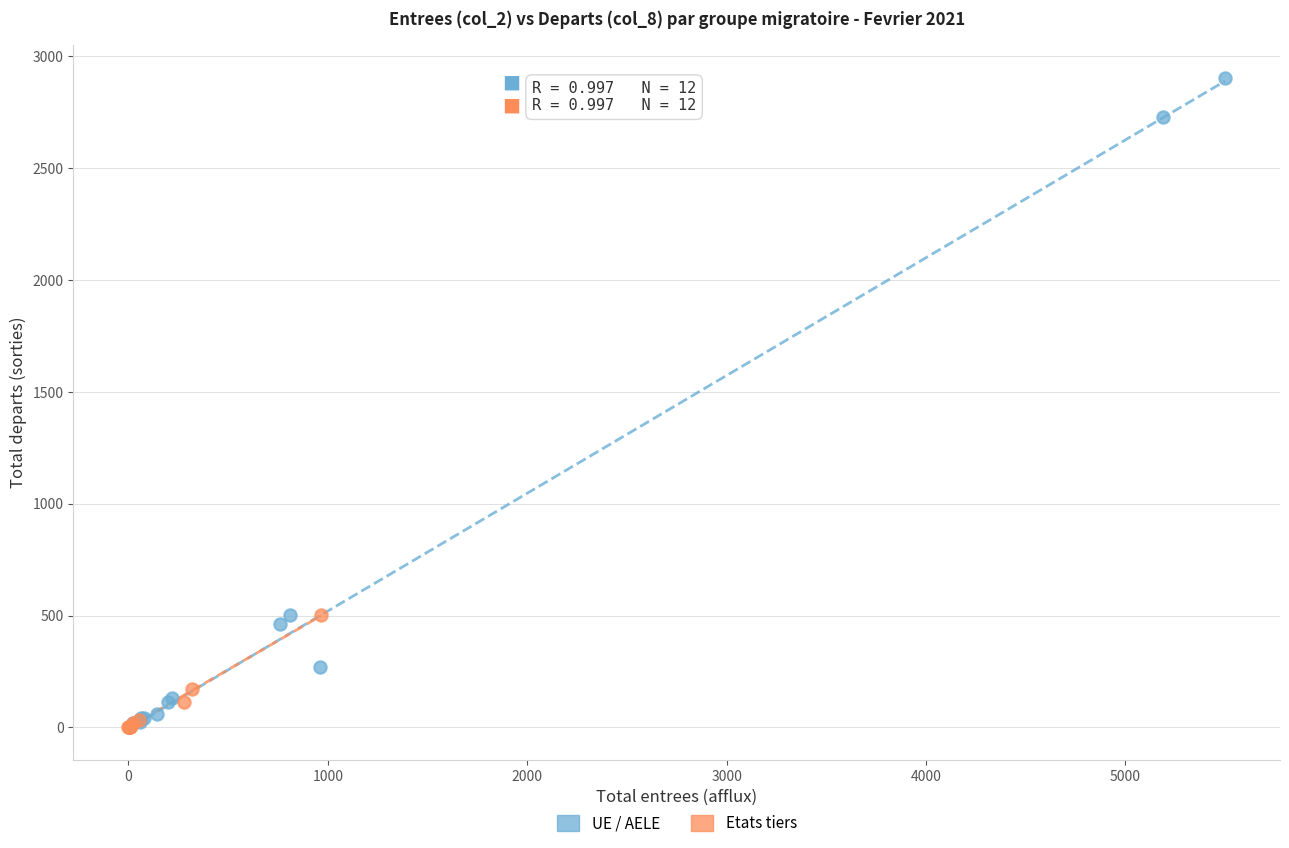

Which series has the largest Y range (max minus min)?

UE / AELE